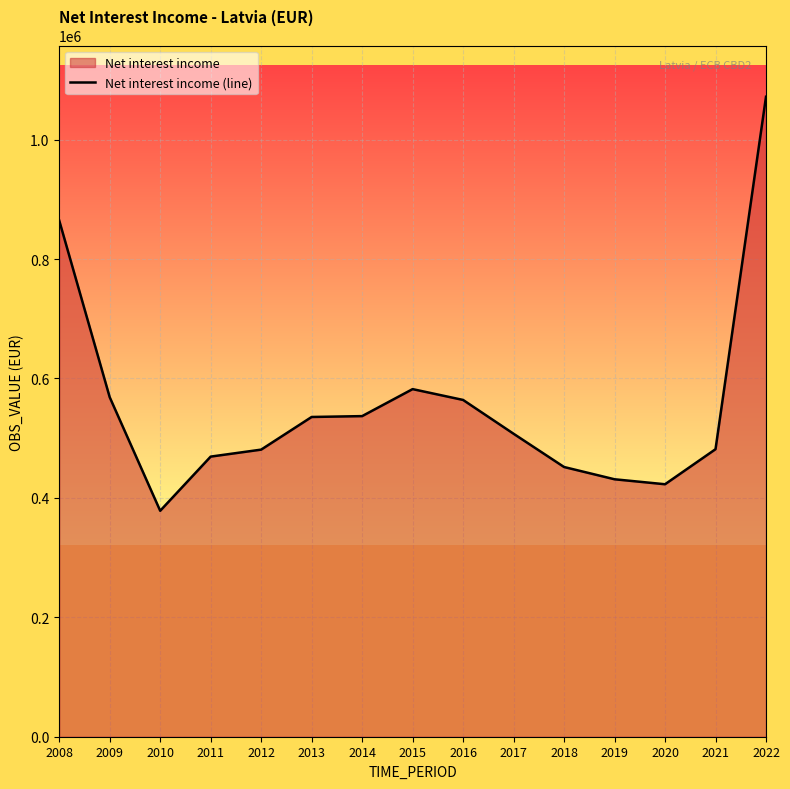

Reading left to right, extract all data points from this chart.

2008=864534	2009=568608	2010=378405	2011=469110	2012=480804	2013=535470	2014=536914	2015=582131	2016=563990	2017=507383	2018=451689	2019=431139	2020=422813	2021=481499	2022=1071740